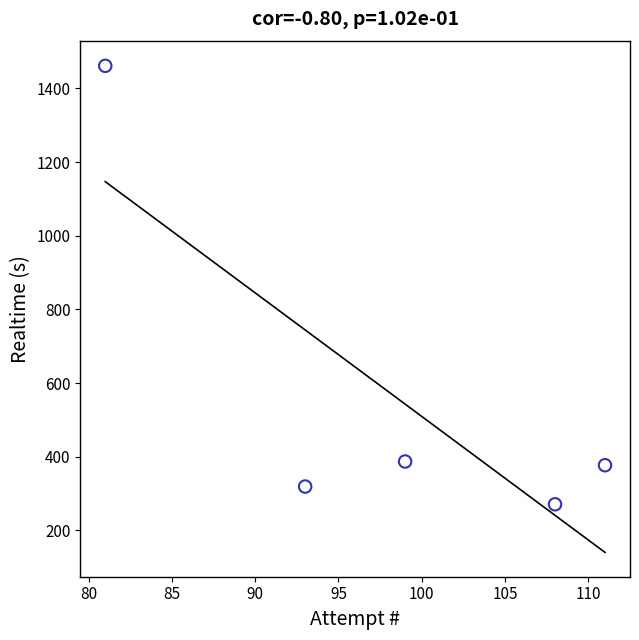

What is the range of Y values (max minus min)?

1190.0